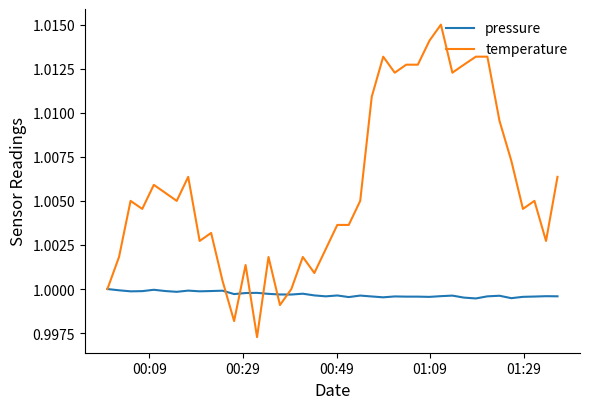

Which series has the widest spread of values?

temperature